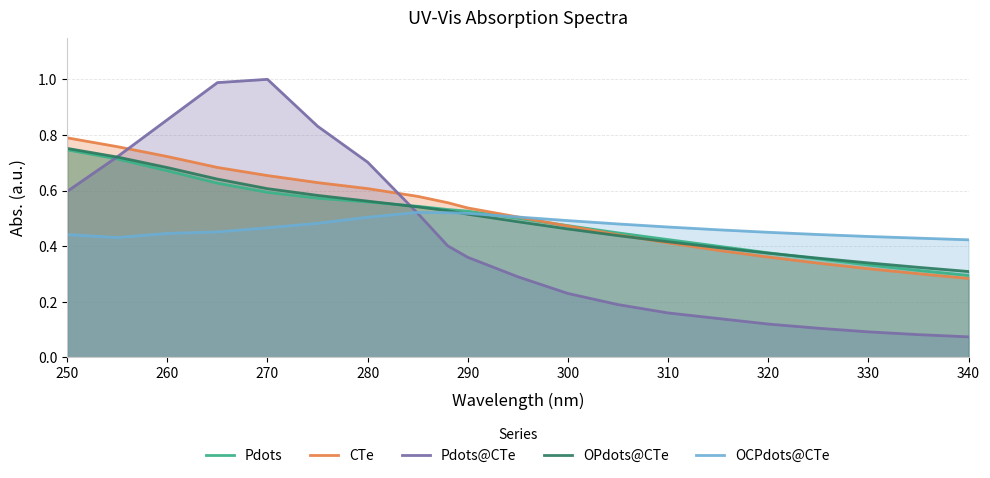

Which series has the widest spread of values?

Pdots@CTe